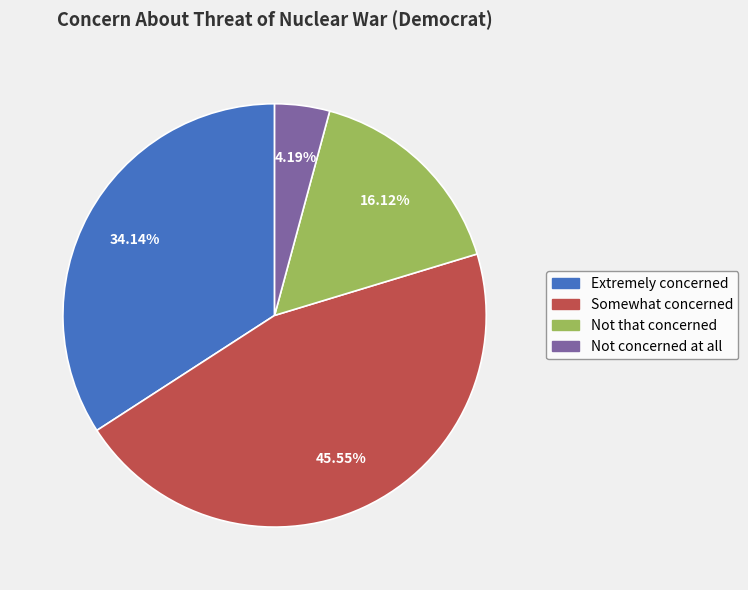

Combined, what portion of the pie is Extremely concerned and Not that concerned?

50.3%